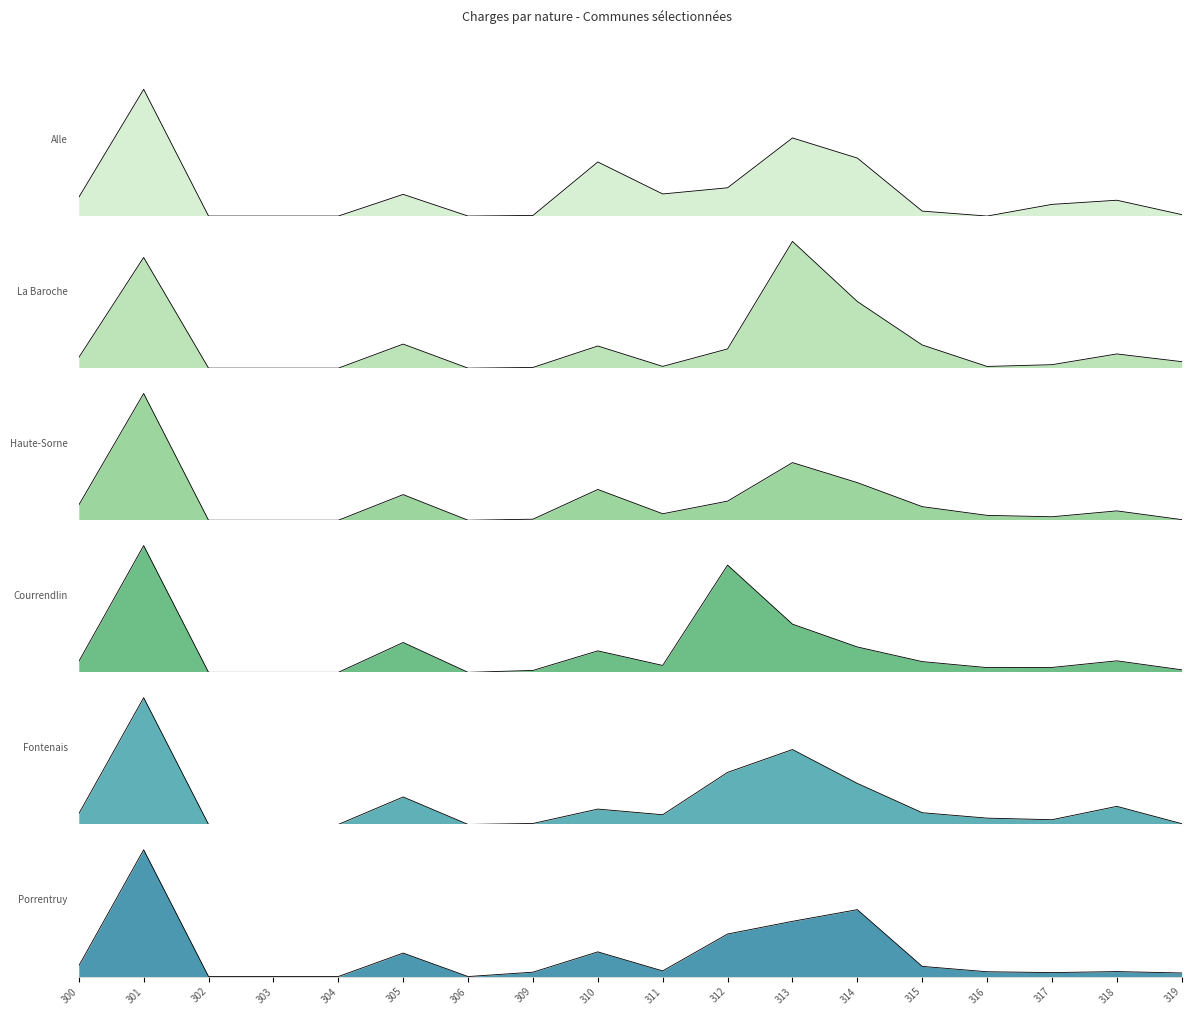

Between 305 and 319, which series saw the biggest shift?

Haute-Sorne (col_14)